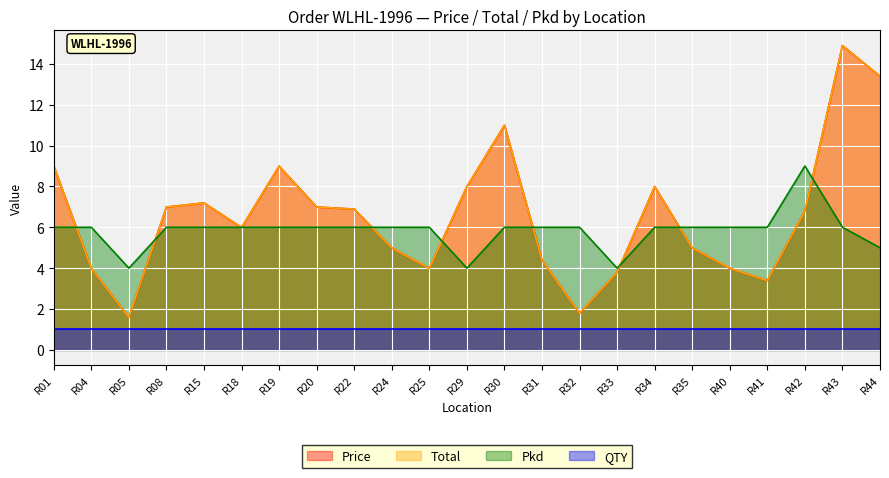

What is the difference between the second highest and minimum values in the Total series?

11.8